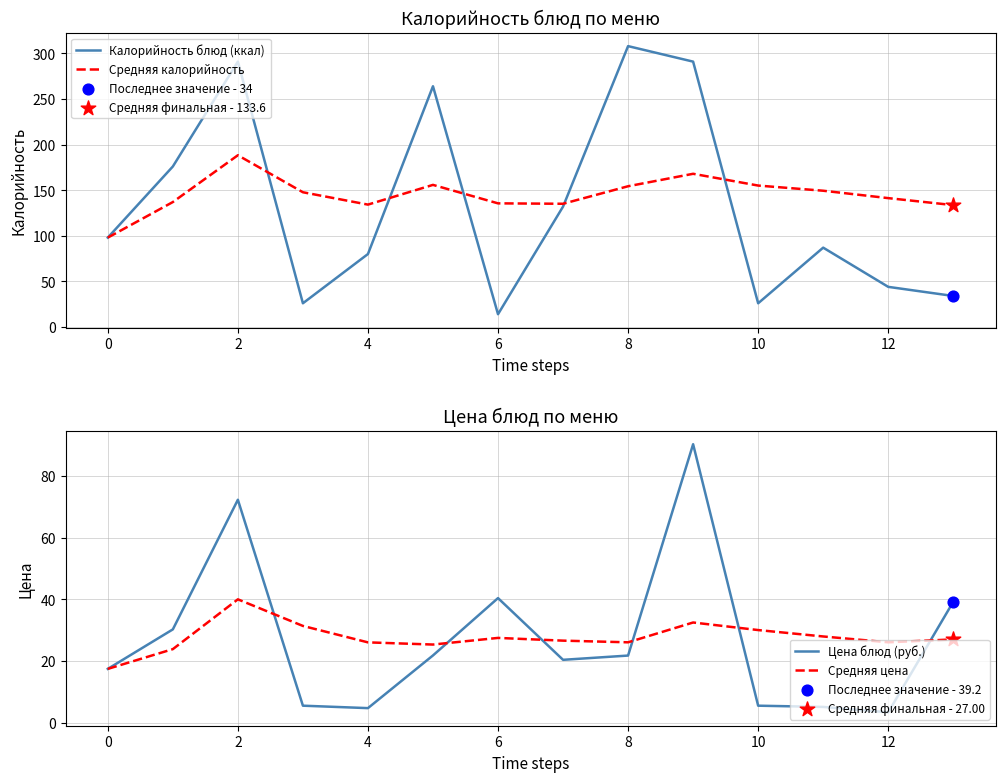

Is the value of Средняя калорийность at 12 greater than the value of Калорийность блюд (ккал) at 8?

No